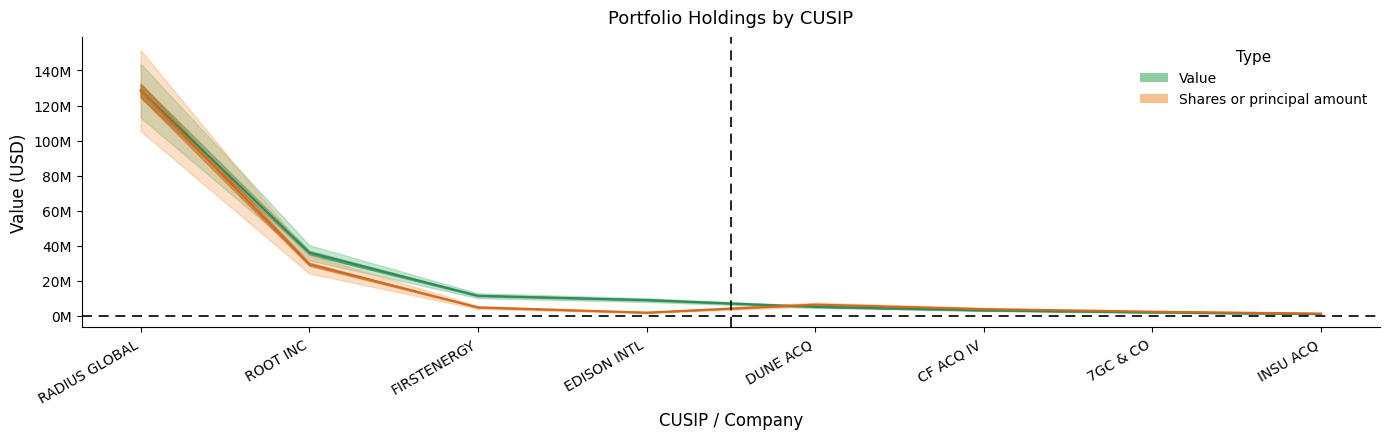

List the series in order of their overall mean, lowest first.

Shares or principal amount, Value